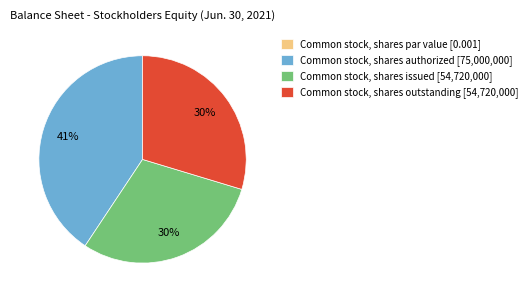

To the nearest percent, what is the difference between the largest and smallest slice percentages?

41%